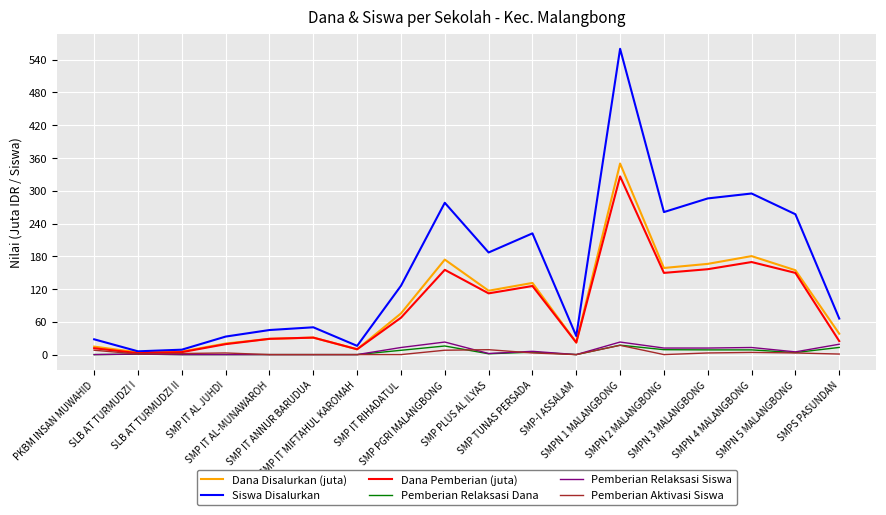

Which series has the largest range (max minus min)?

Siswa Disalurkan